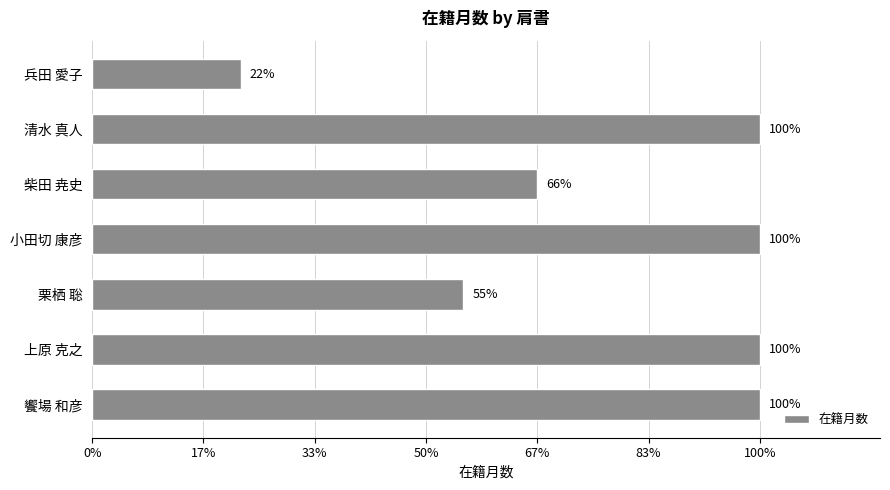

Does the chart contain any negative values?

No